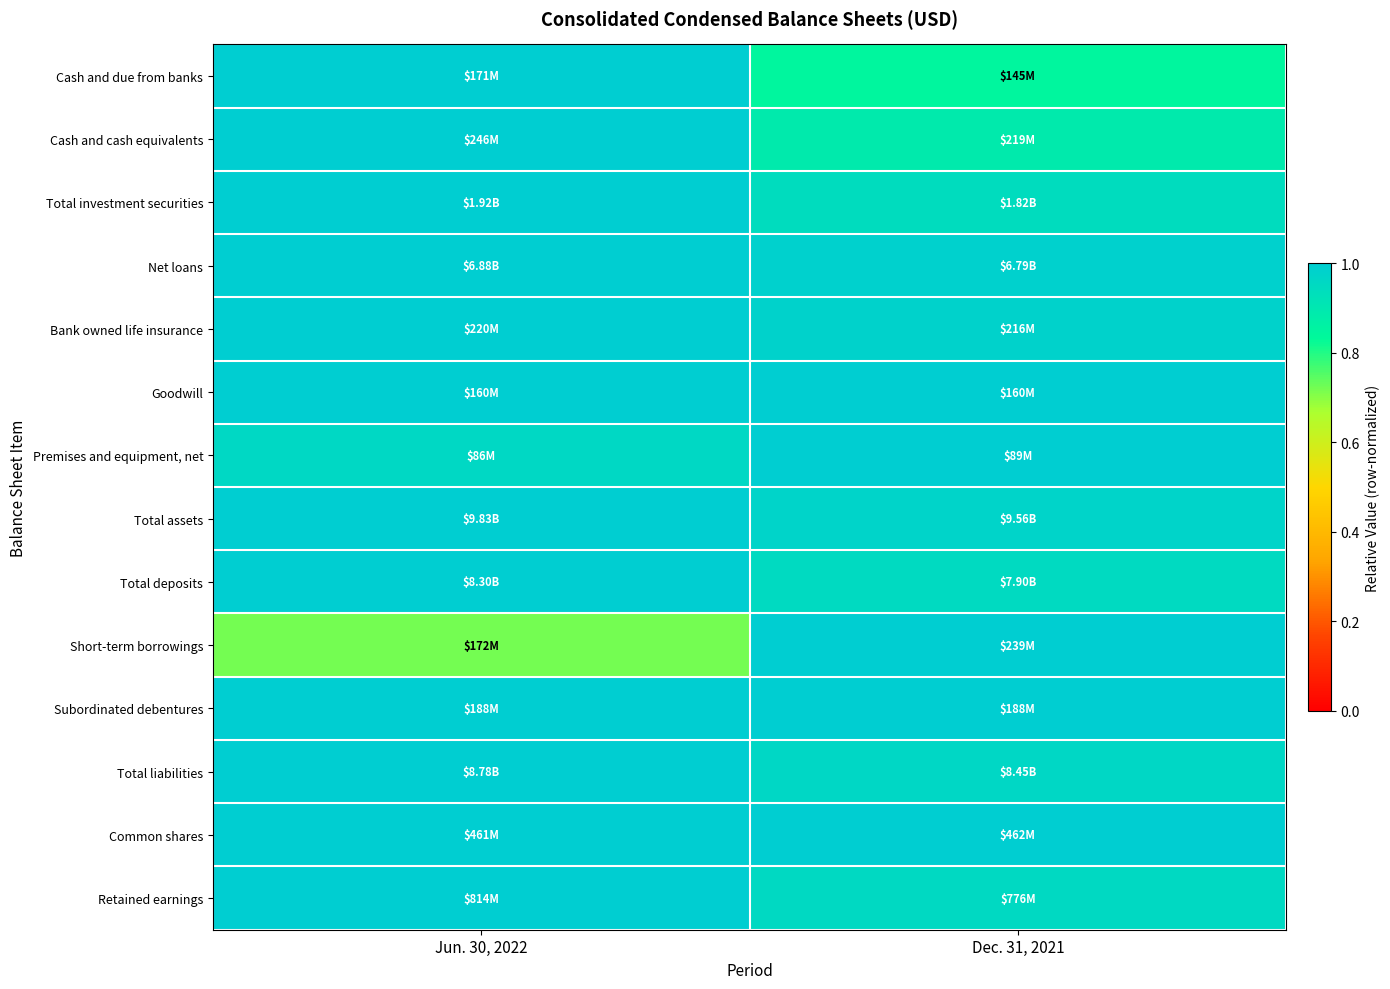

Reading left to right, what are all the values shown in this chart?

Cash and due from banks: Jun. 30, 2022=1.0	Dec. 31, 2021=0.8
Cash and cash equivalents: Jun. 30, 2022=1.0	Dec. 31, 2021=0.9
Total investment securities: Jun. 30, 2022=1.0	Dec. 31, 2021=0.9
Net loans: Jun. 30, 2022=1.0	Dec. 31, 2021=1.0
Bank owned life insurance: Jun. 30, 2022=1.0	Dec. 31, 2021=1.0
Goodwill: Jun. 30, 2022=1.0	Dec. 31, 2021=1.0
Premises and equipment, net: Jun. 30, 2022=1.0	Dec. 31, 2021=1.0
Total assets: Jun. 30, 2022=1.0	Dec. 31, 2021=1.0
Total deposits: Jun. 30, 2022=1.0	Dec. 31, 2021=1.0
Short-term borrowings: Jun. 30, 2022=0.7	Dec. 31, 2021=1.0
Subordinated debentures: Jun. 30, 2022=1.0	Dec. 31, 2021=1.0
Total liabilities: Jun. 30, 2022=1.0	Dec. 31, 2021=1.0
Common shares: Jun. 30, 2022=1.0	Dec. 31, 2021=1.0
Retained earnings: Jun. 30, 2022=1.0	Dec. 31, 2021=1.0